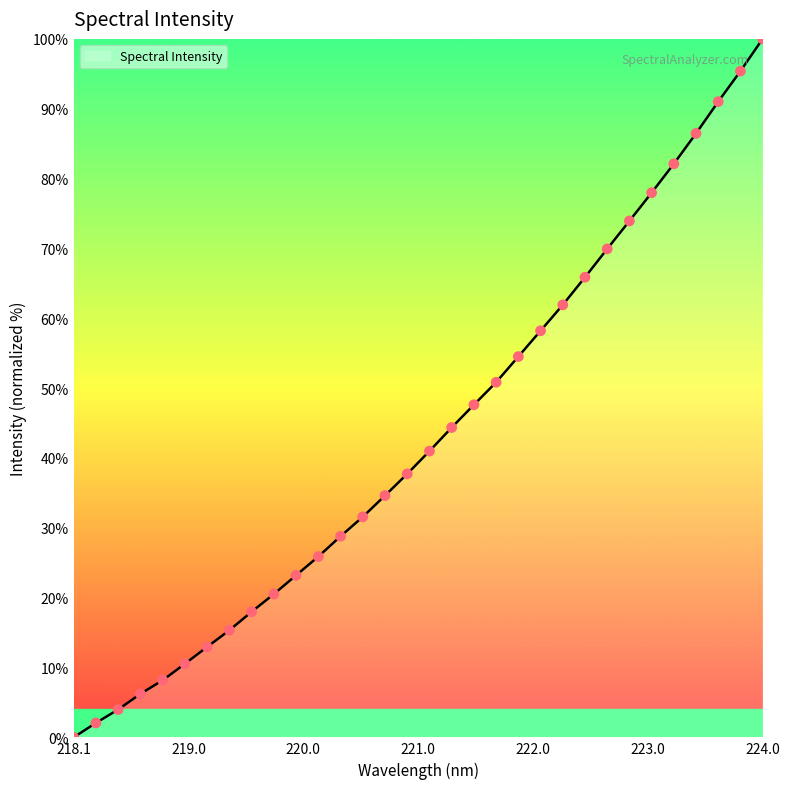

What is the maximum value shown in the chart?

100.0